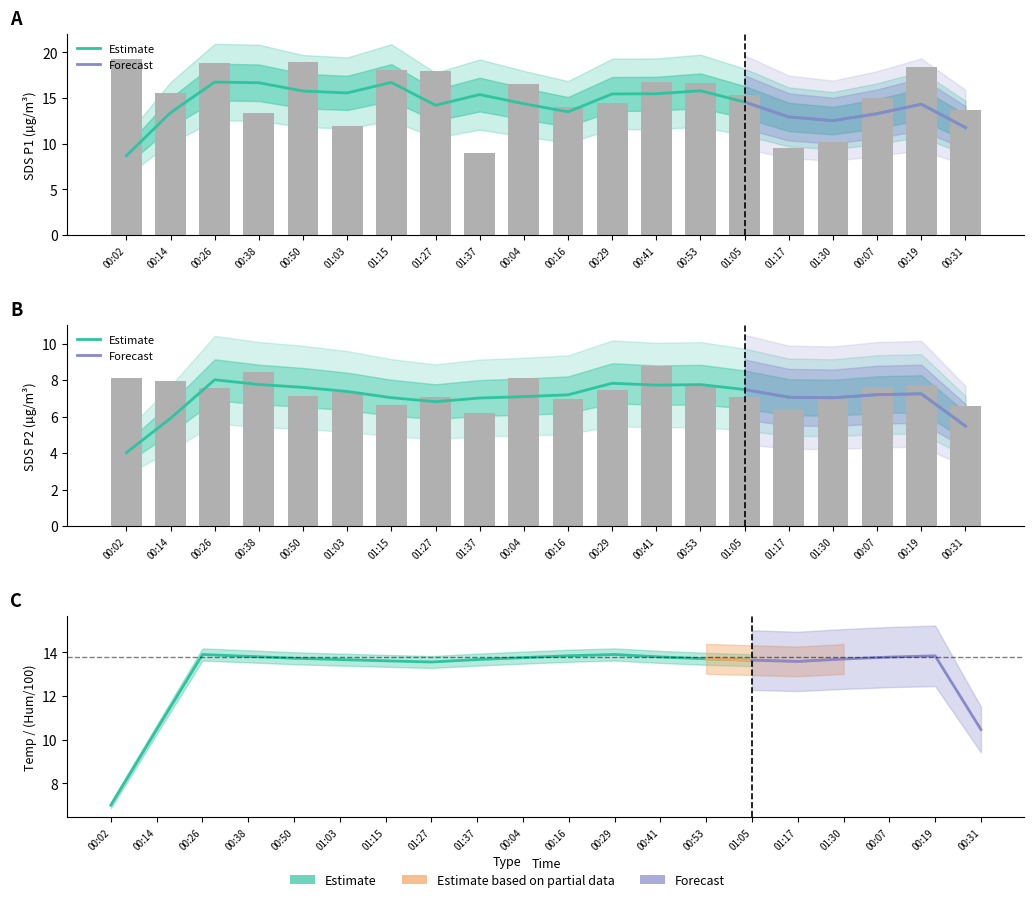

How many data points does each series have?

20